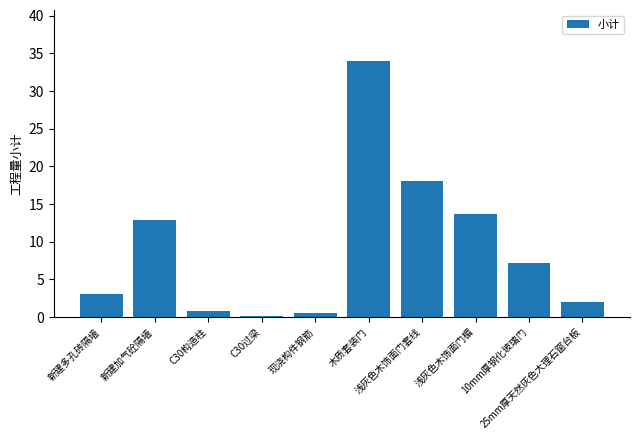

What is the change in value from 新建多孔砖隔墙 to 木质套装门?

+30.9